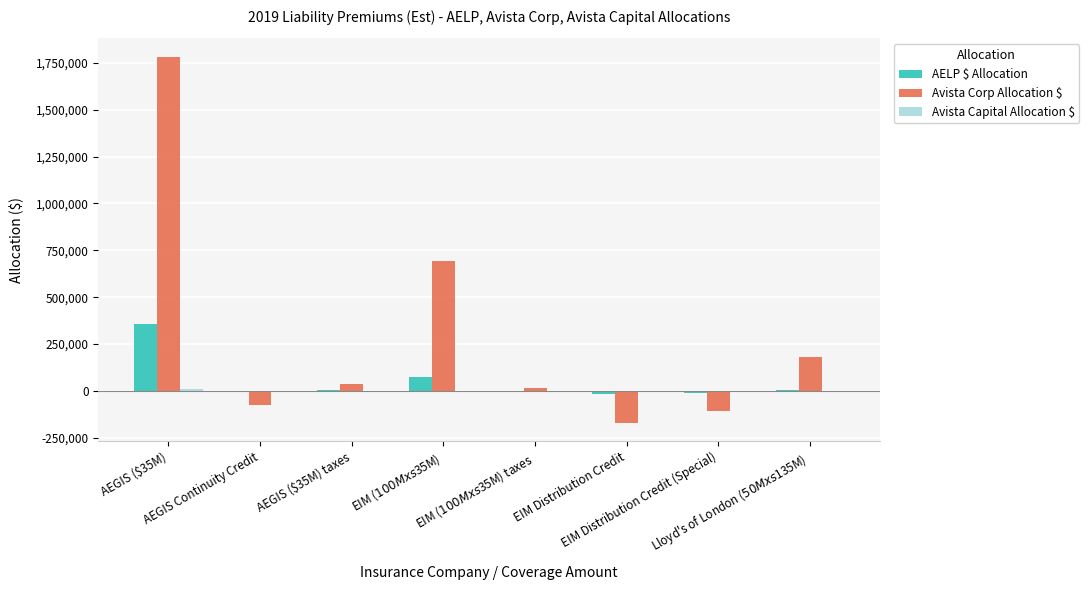

Which series has the largest total across all categories?

Avista Corp Allocation $